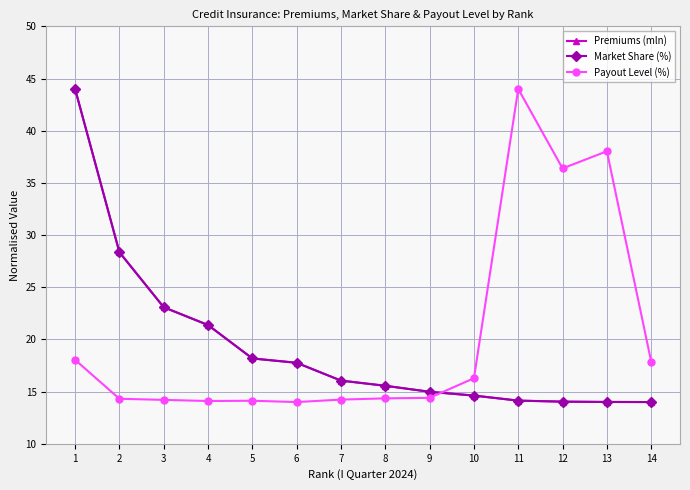

What is the spread (max minus min) of values at 8?

1.2